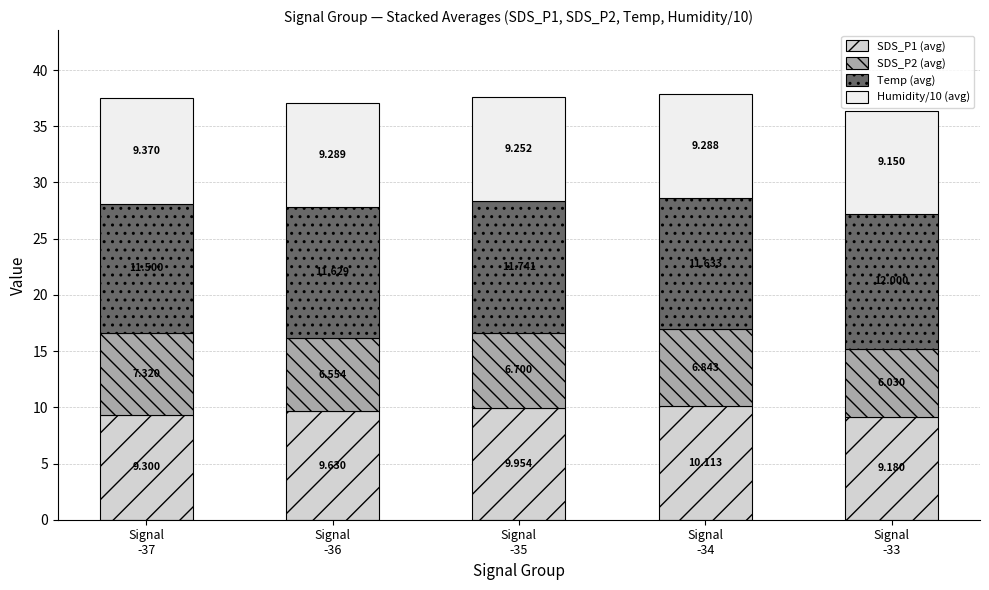

Count the number of categories in the chart.

5